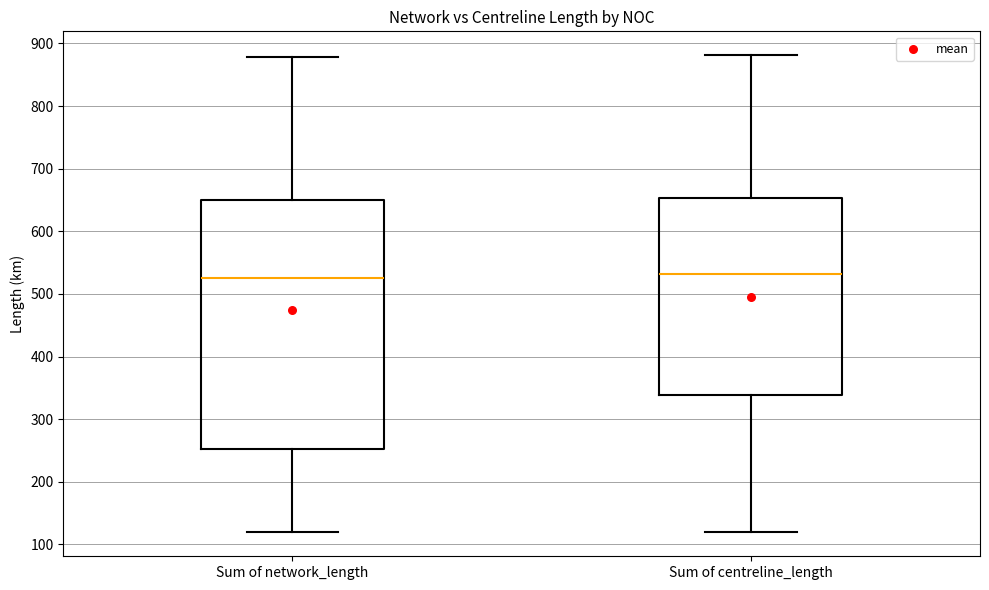

Comparing the boxes themselves (not the whiskers), which one is the tallest?

Sum of network_length